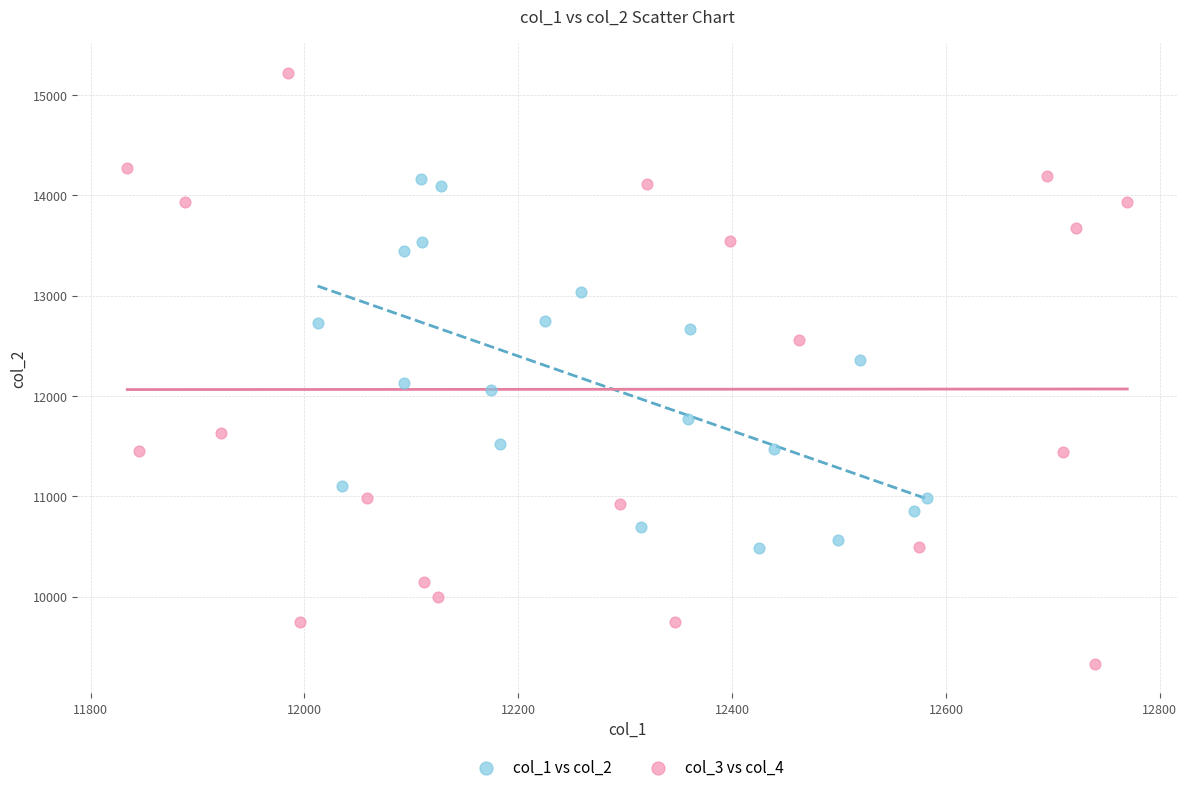

Which series reaches the maximum Y coordinate?

col_3 vs col_4